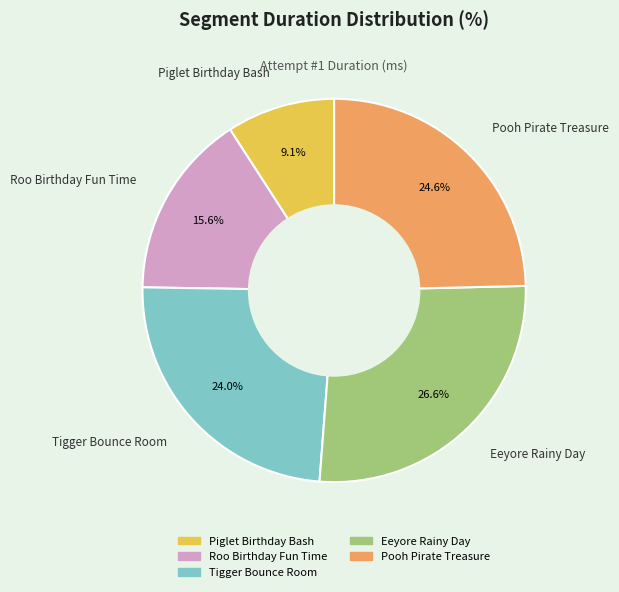

Rank the categories by value from highest to lowest.

Eeyore Rainy Day, Pooh Pirate Treasure, Tigger Bounce Room, Roo Birthday Fun Time, Piglet Birthday Bash